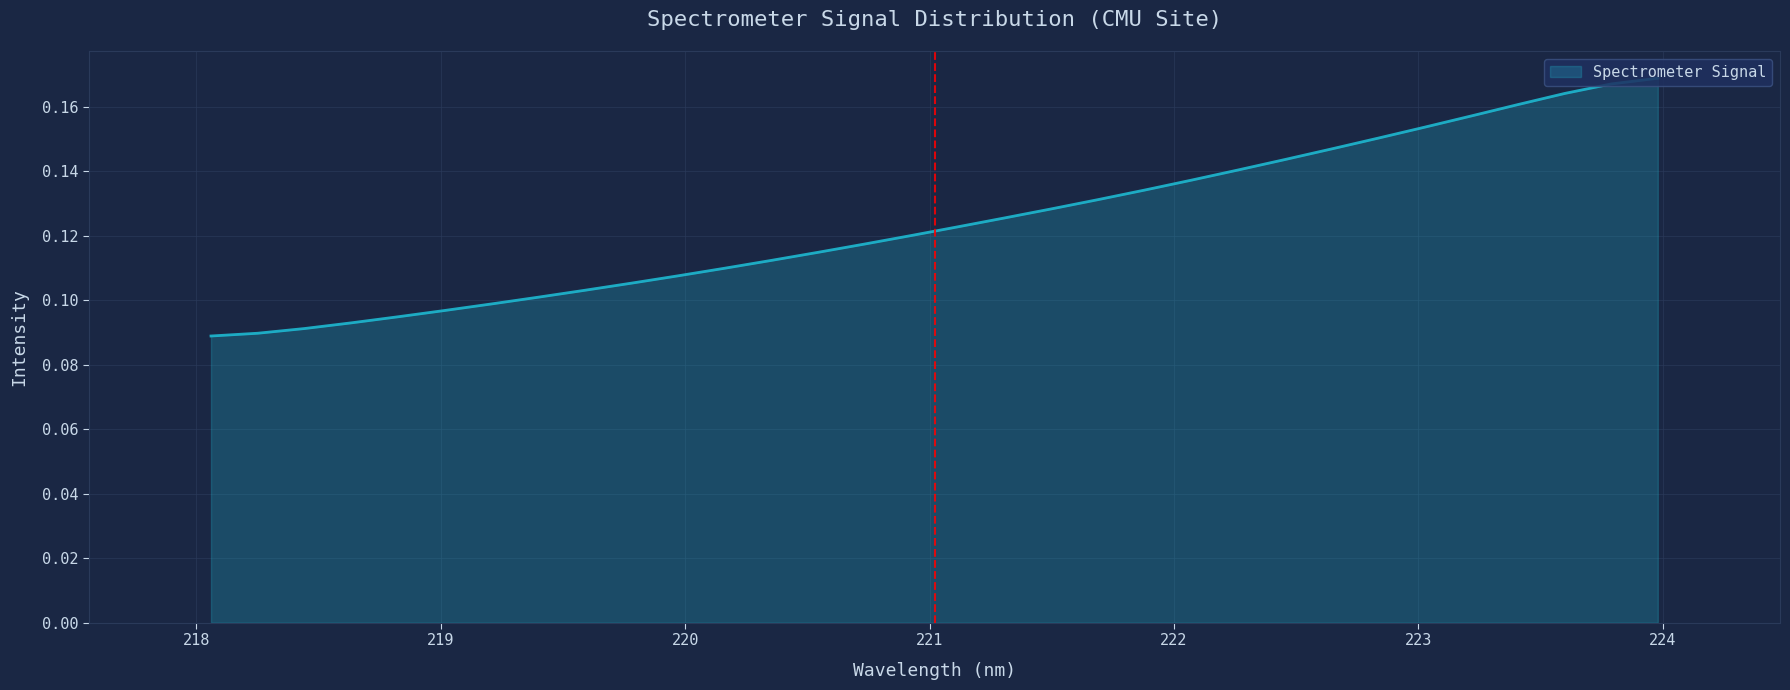

What is the label of the 7th point from the right?

222.8355